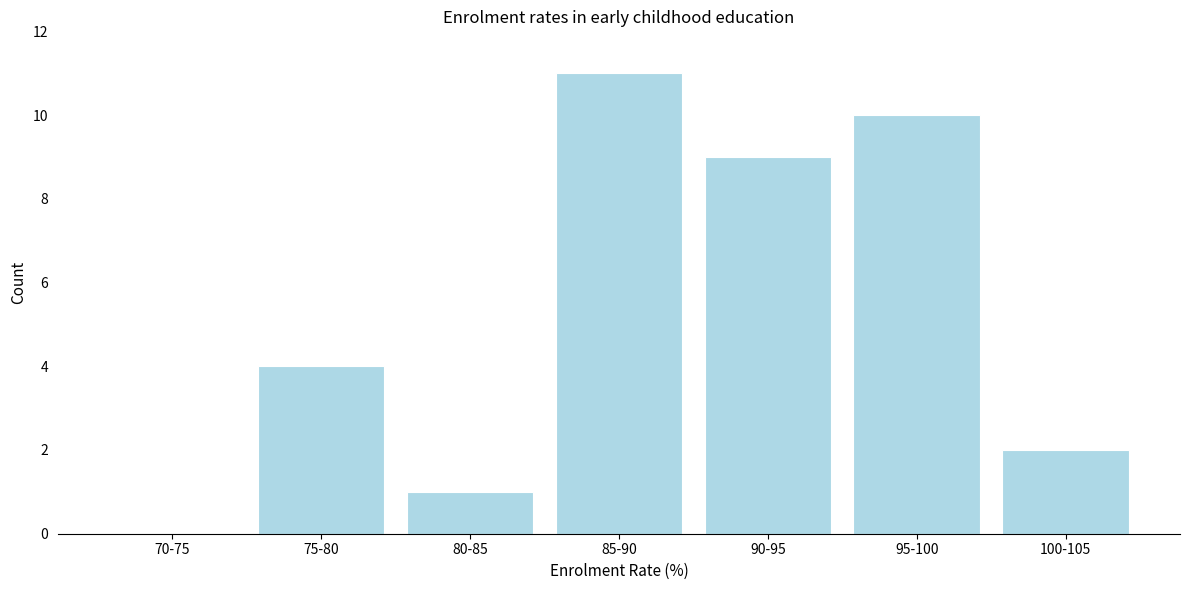

Reading left to right, transcribe all the data shown in this chart.

70-75=0	75-80=4	80-85=1	85-90=11	90-95=9	95-100=10	100-105=2